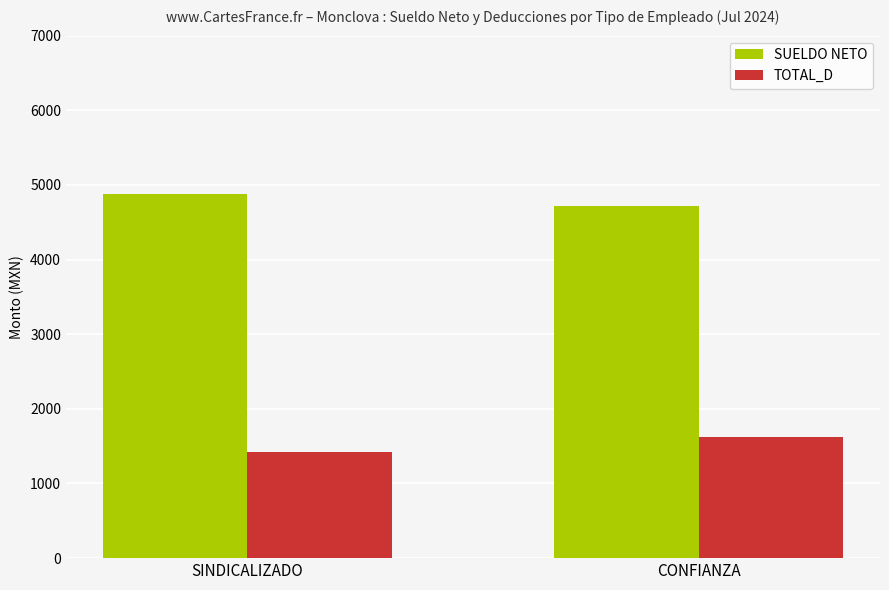

What are all the series names shown in the legend?

SUELDO NETO, TOTAL_D